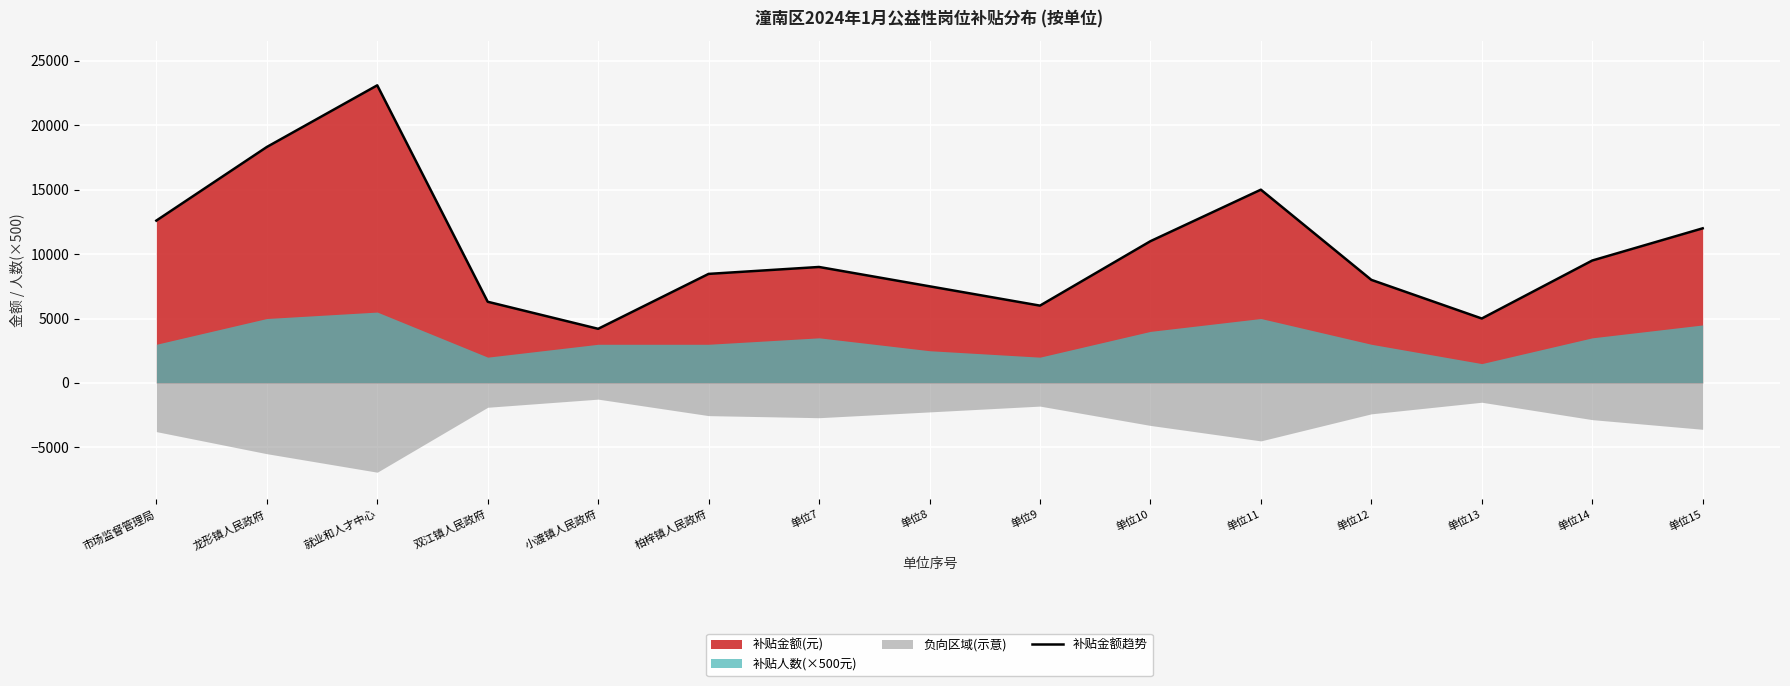

Count the number of categories in the chart.

15